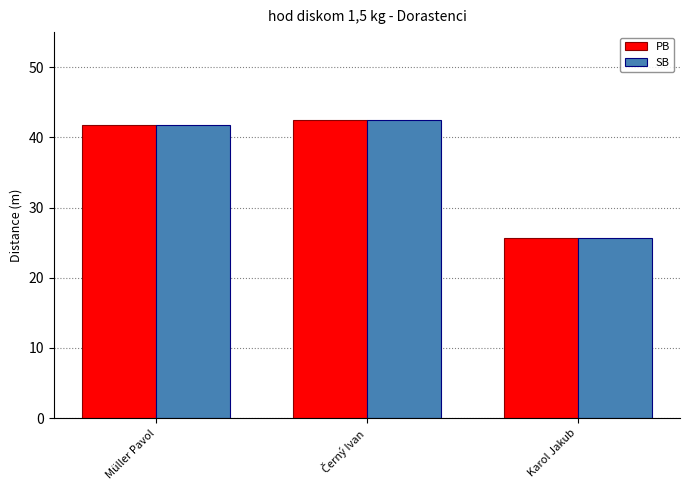

What is the sum of all SB values?

109.9